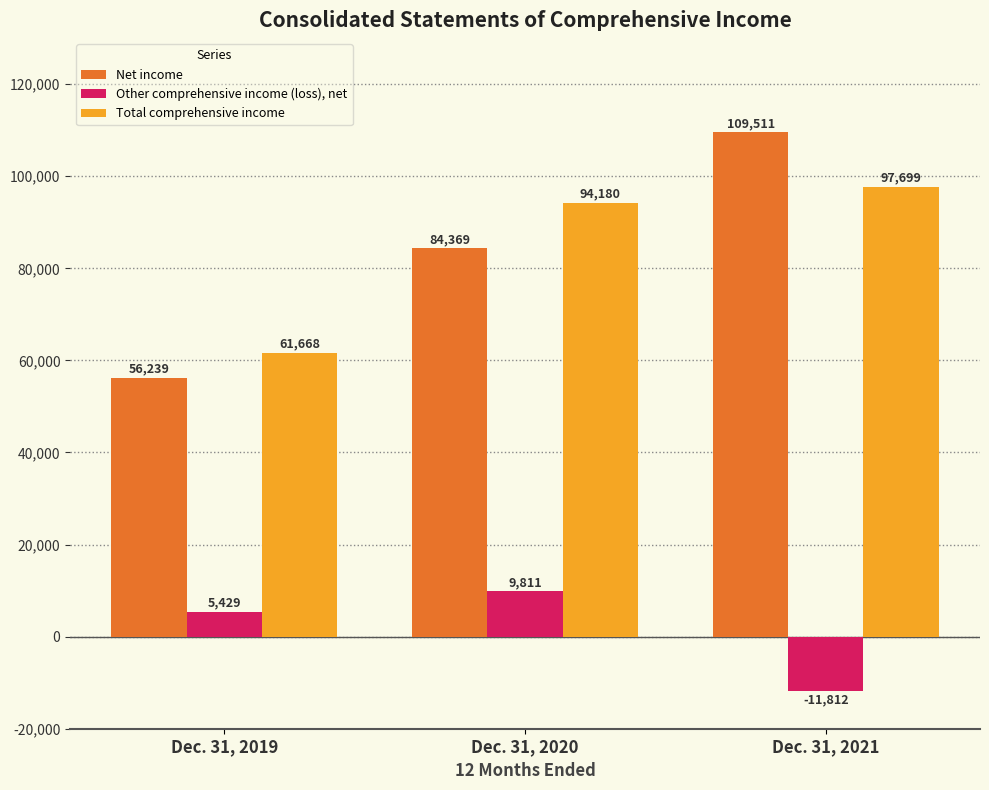

How many values in the Net income series are below 84369?

1